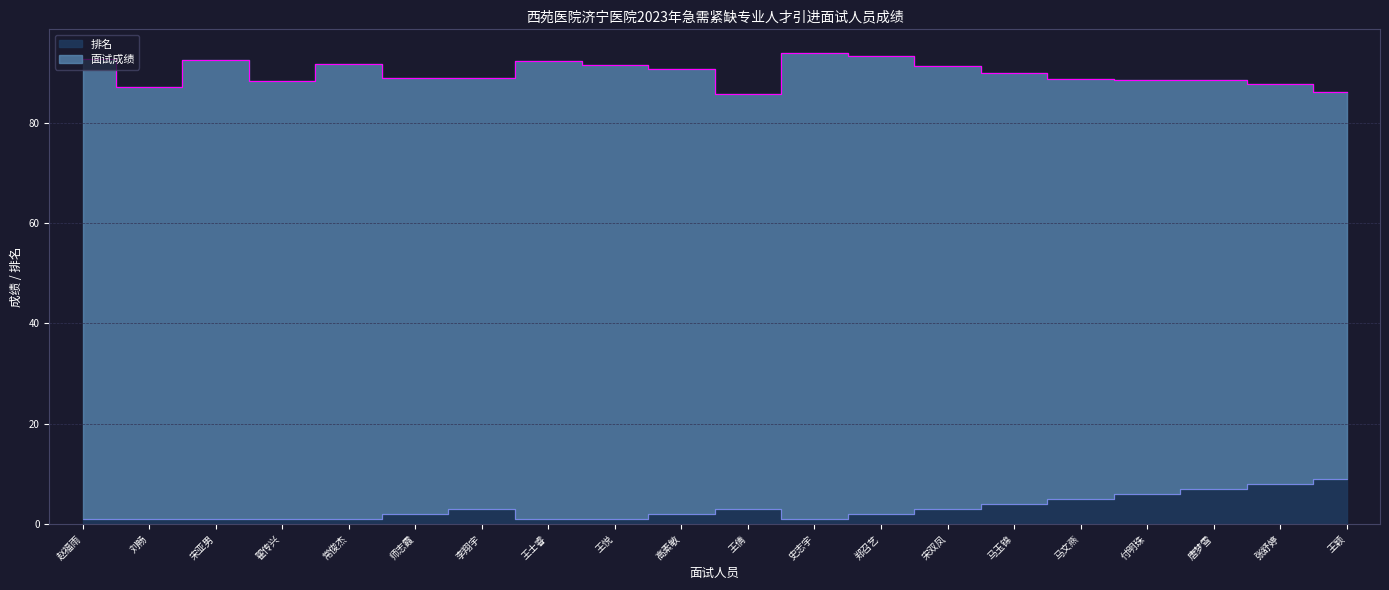

True or false: 排名 and 面试成绩 intersect in this chart.

False